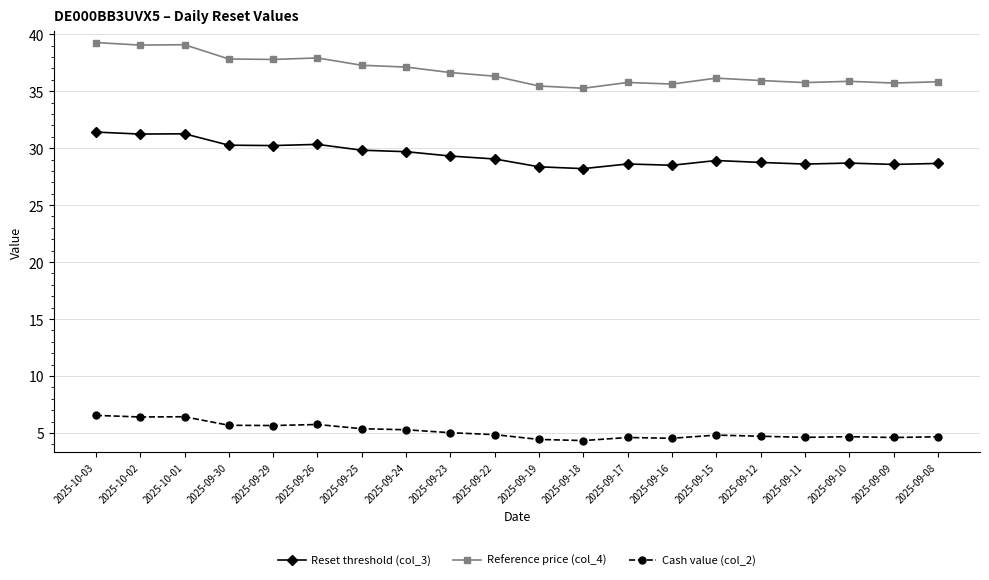

True or false: Reference price (col_4) and Cash value (col_2) intersect in this chart.

False